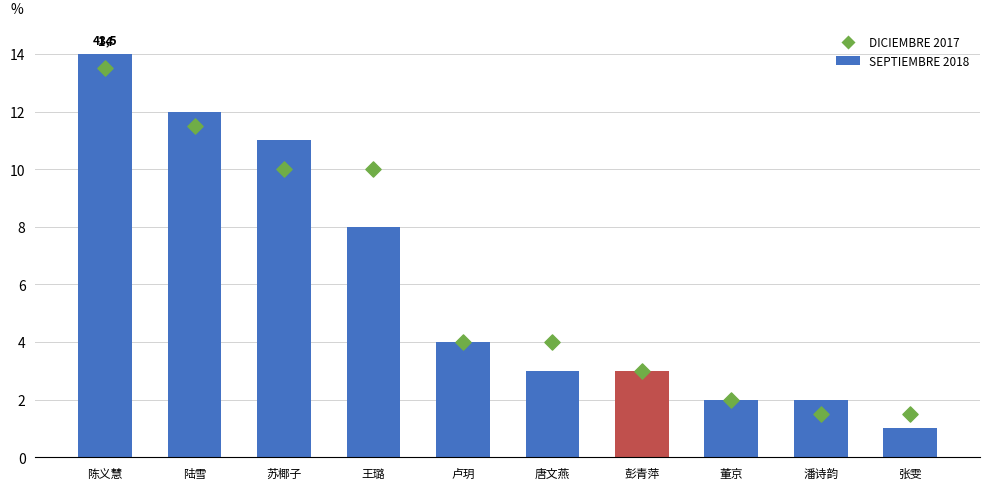

At which category is the sum across all series the highest?

陈义慧